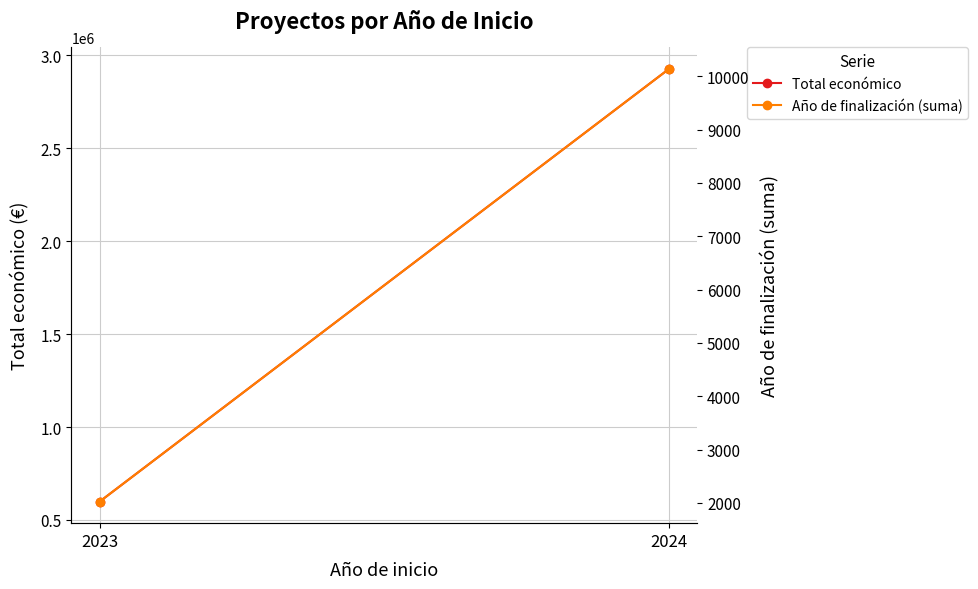

Reading right to left, extract all data points from this chart.

Total económico: 2024=2925929	2023=598909
Año de finalización (suma): 2024=10135	2023=2026